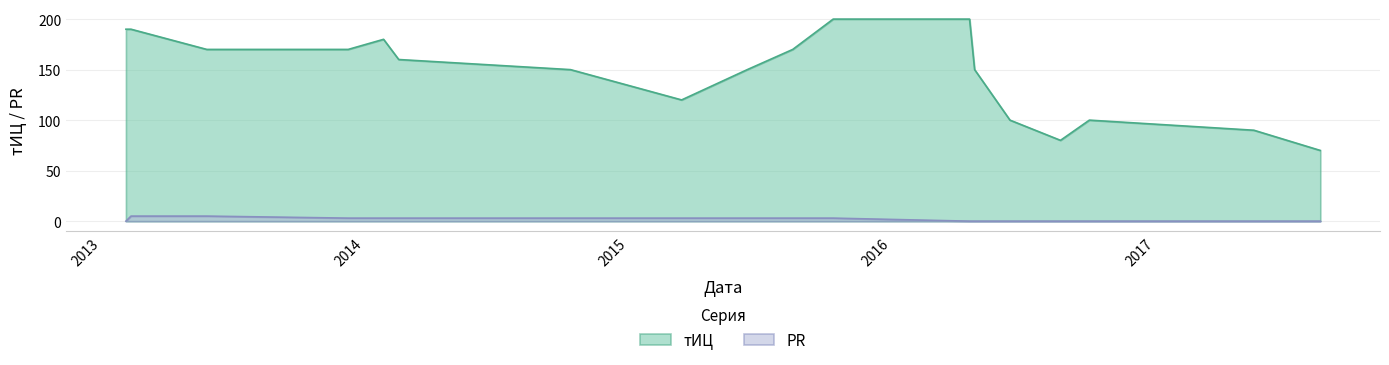

What is the label of the 6th point from the left?

2014-02-17